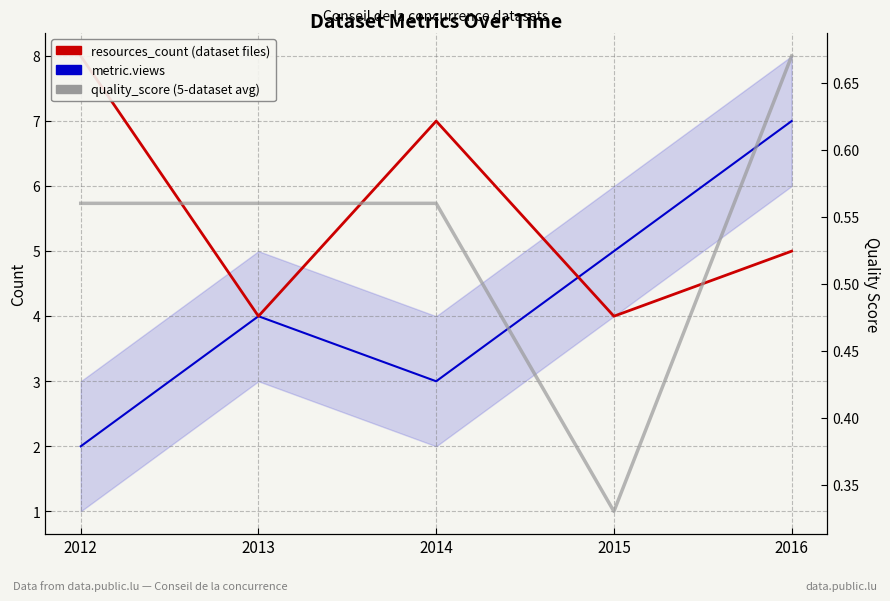

What is the difference between the maximum and minimum values in the quality_score (5-dataset avg) series?

0.3